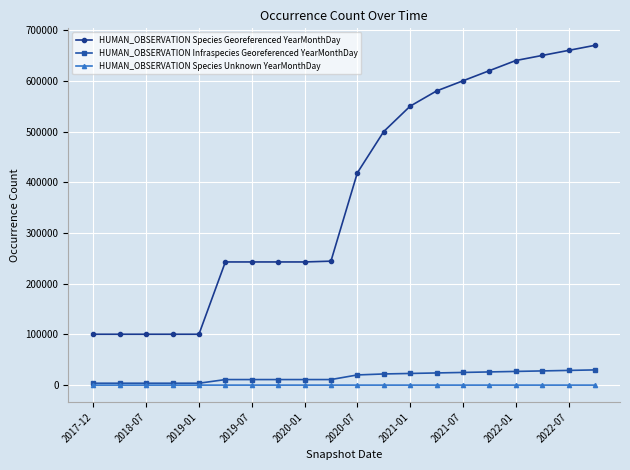

List the series in order of their peak value, highest first.

HUMAN_OBSERVATION Species Georeferenced YearMonthDay, HUMAN_OBSERVATION Infraspecies Georeferenced YearMonthDay, HUMAN_OBSERVATION Species Unknown YearMonthDay